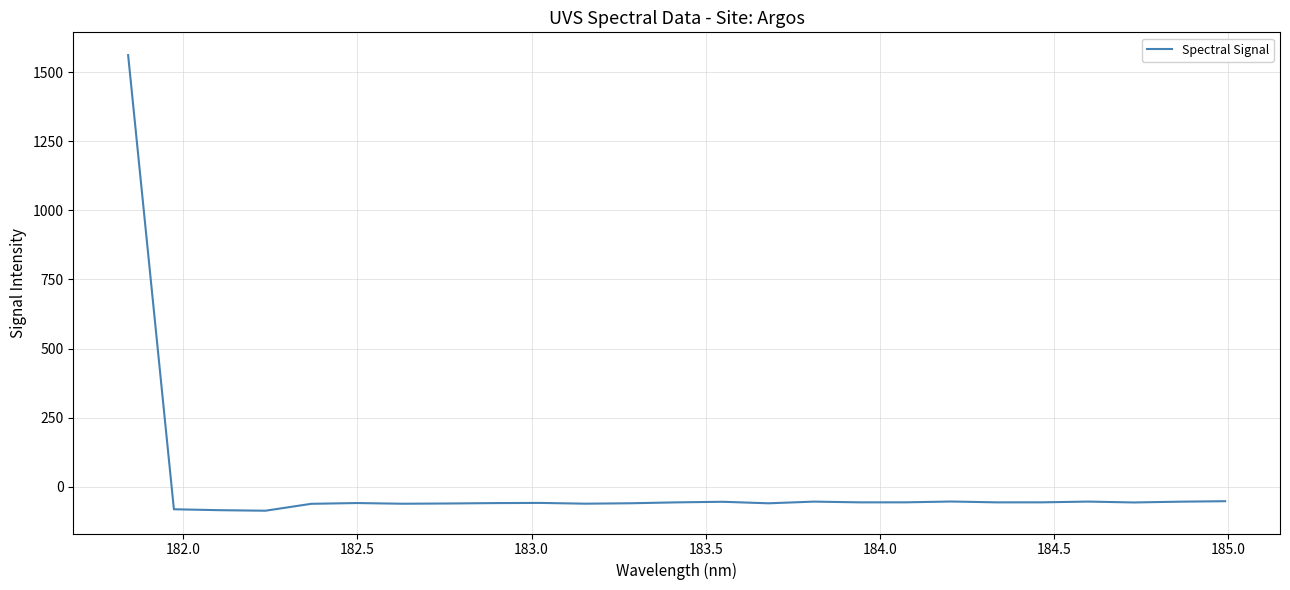

What is the greatest value displayed?

1563.0